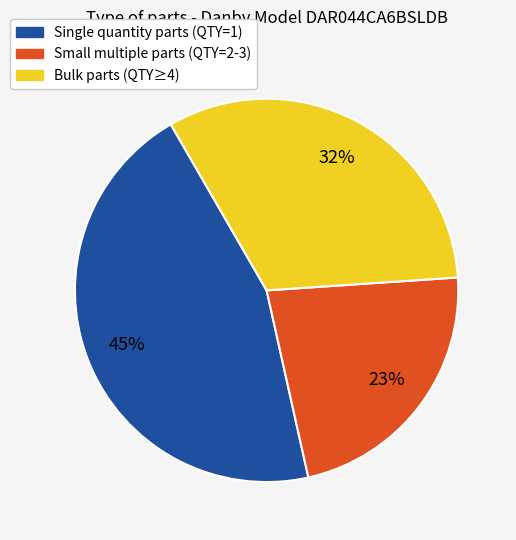

Does any single category account for the majority?

No